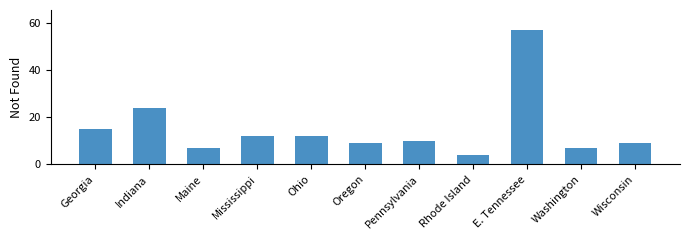

At which category does the chart reach its minimum across all series?

Rhode Island